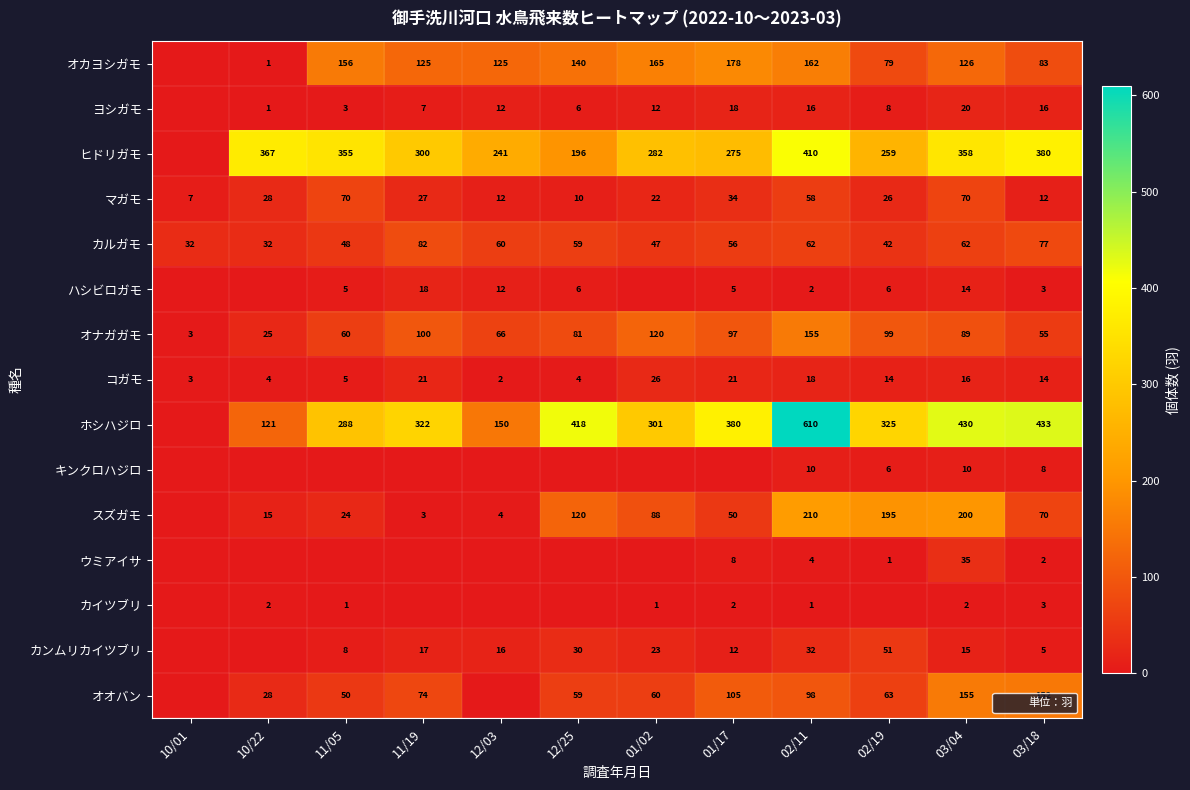

What is the highest value of the コガモ series?

26